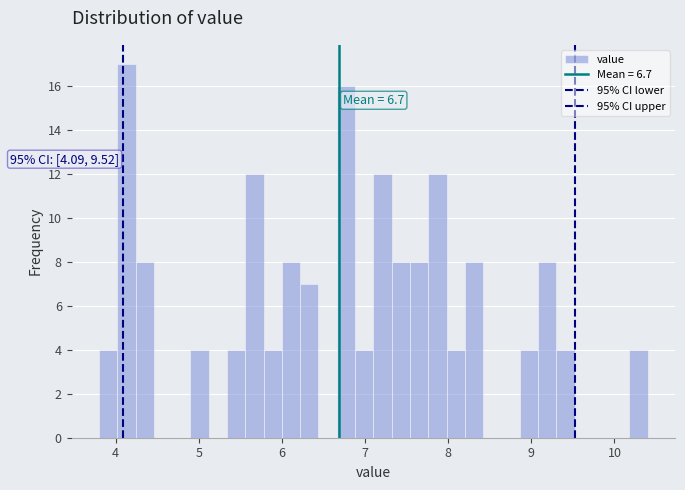

Around what value on the x-axis is the tallest bar? Give the approximate position of its centre, as read against the axis.

4.1